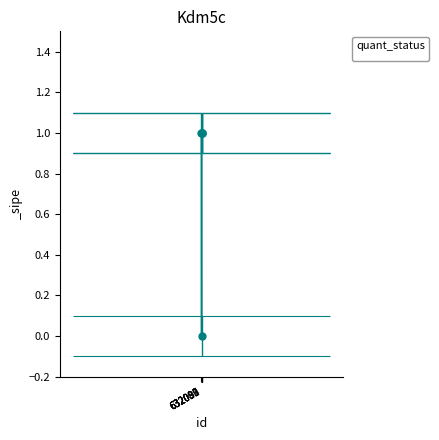

What is the difference between the maximum and minimum values?

1